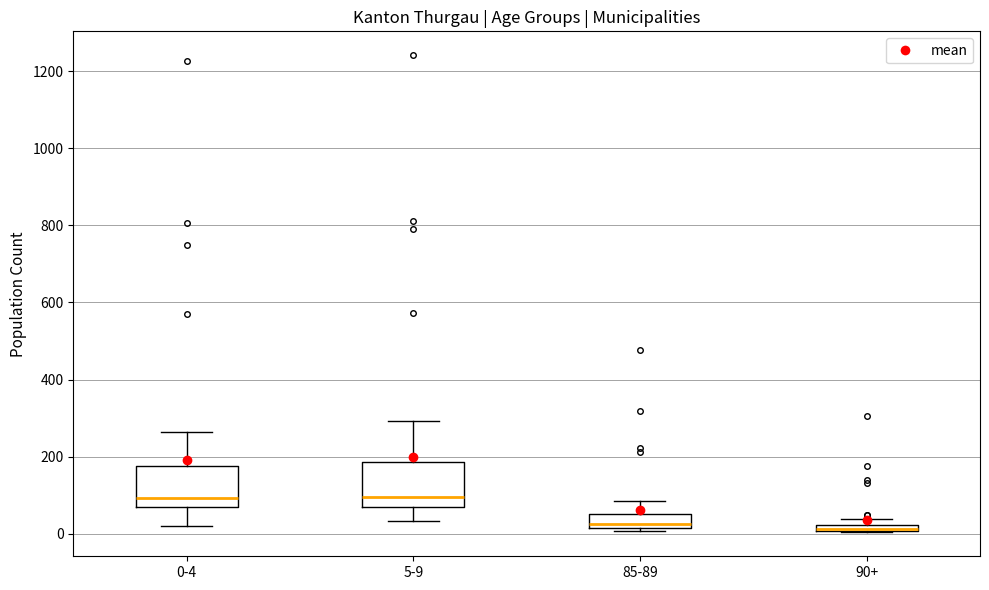

Where is the lower edge of the box for 90+ on the y-axis? The values are not printed on the chart, so give them approximately, as read against the axis.

0